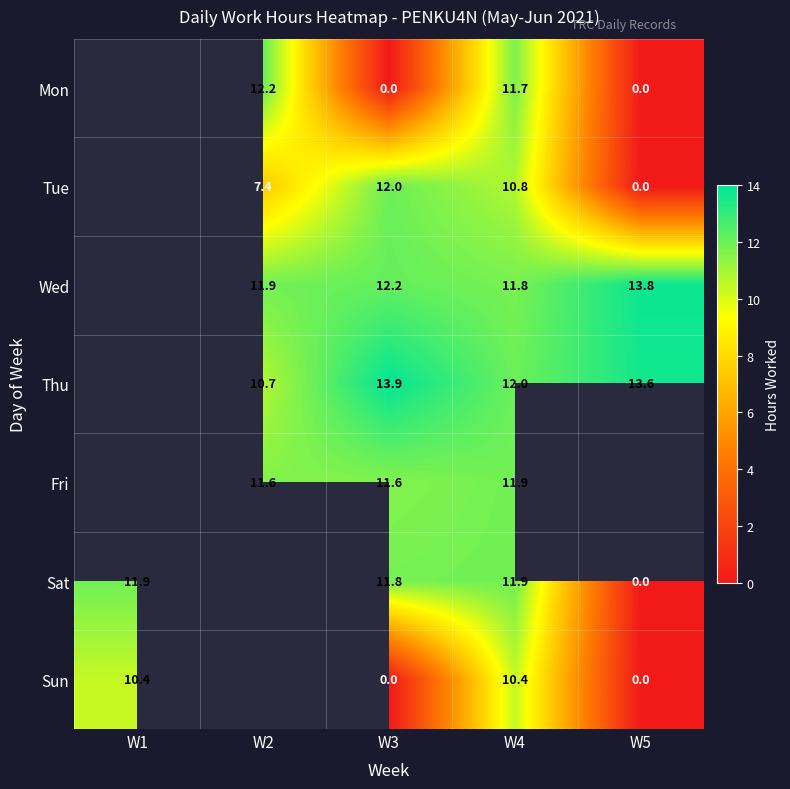

Between W3 and W4, which series saw the biggest shift?

Mon